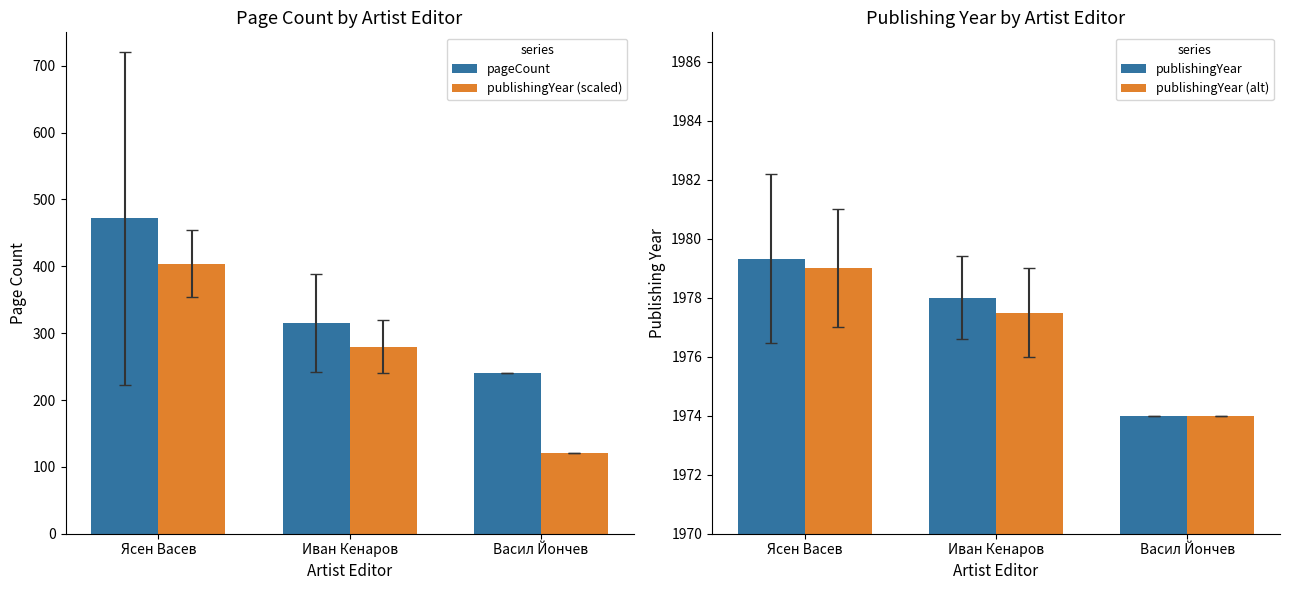

Does the chart contain any negative values?

No